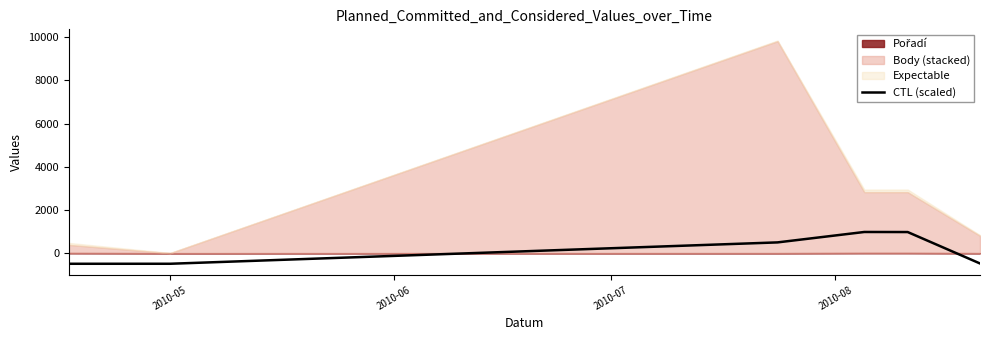

What is the lowest value of the CTL (scaled) series?

-490.4